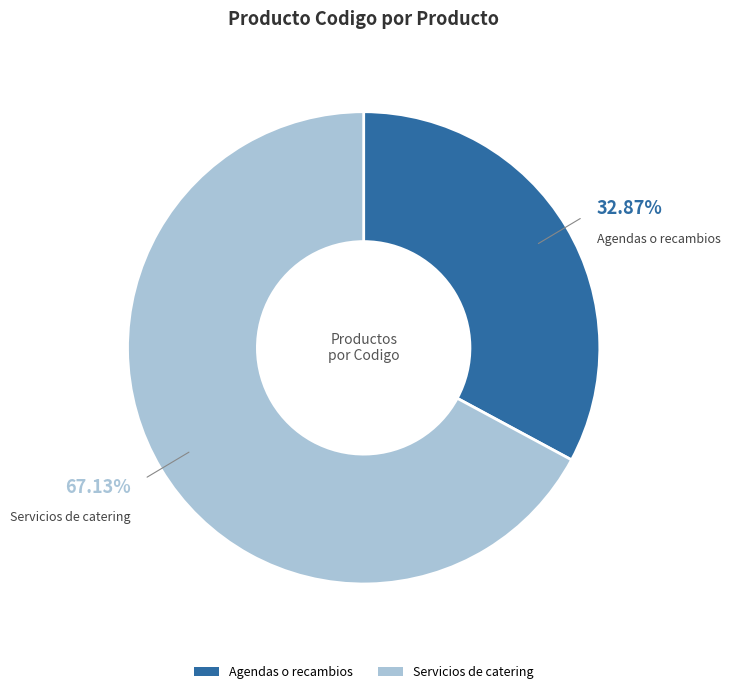

What is the largest slice in the pie chart?

Servicios de catering